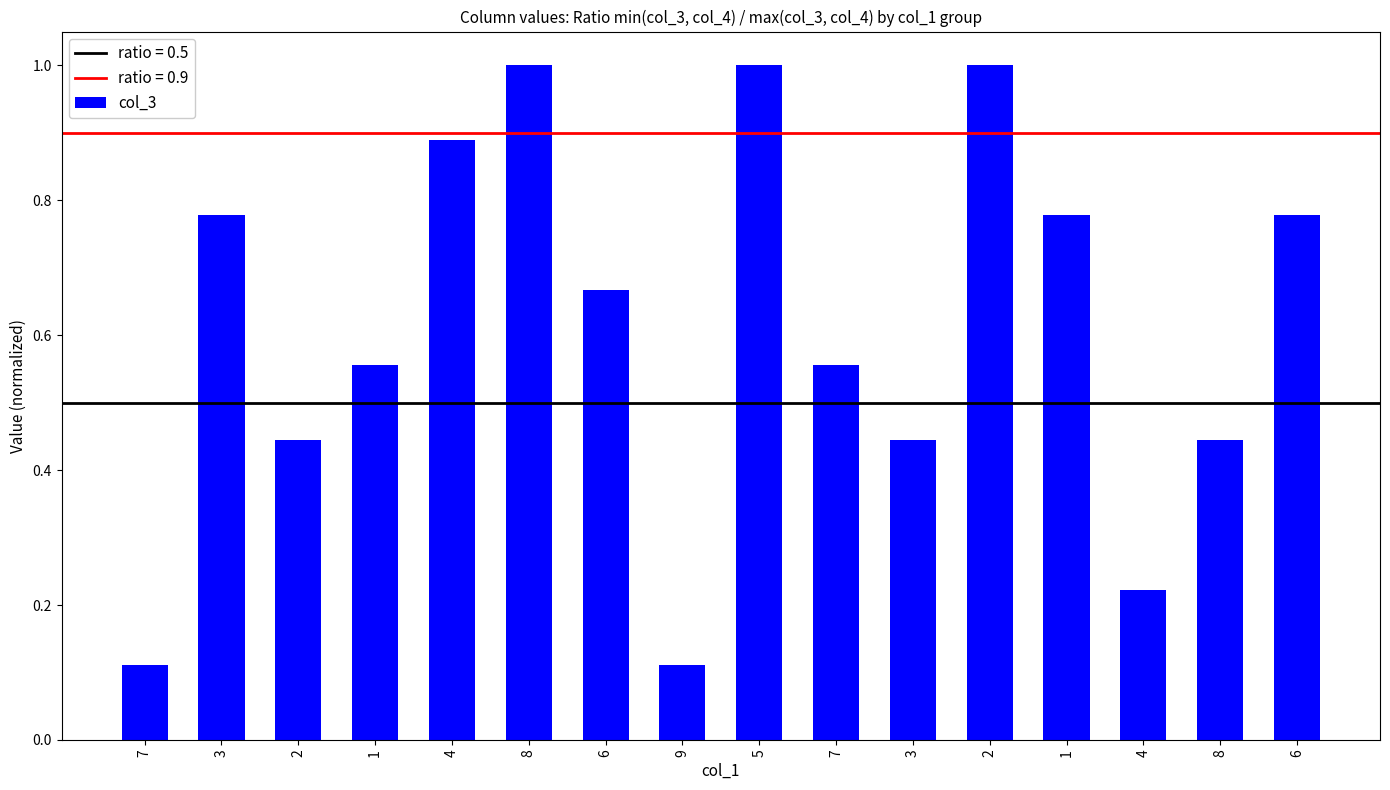

How many bars are there in total?

16